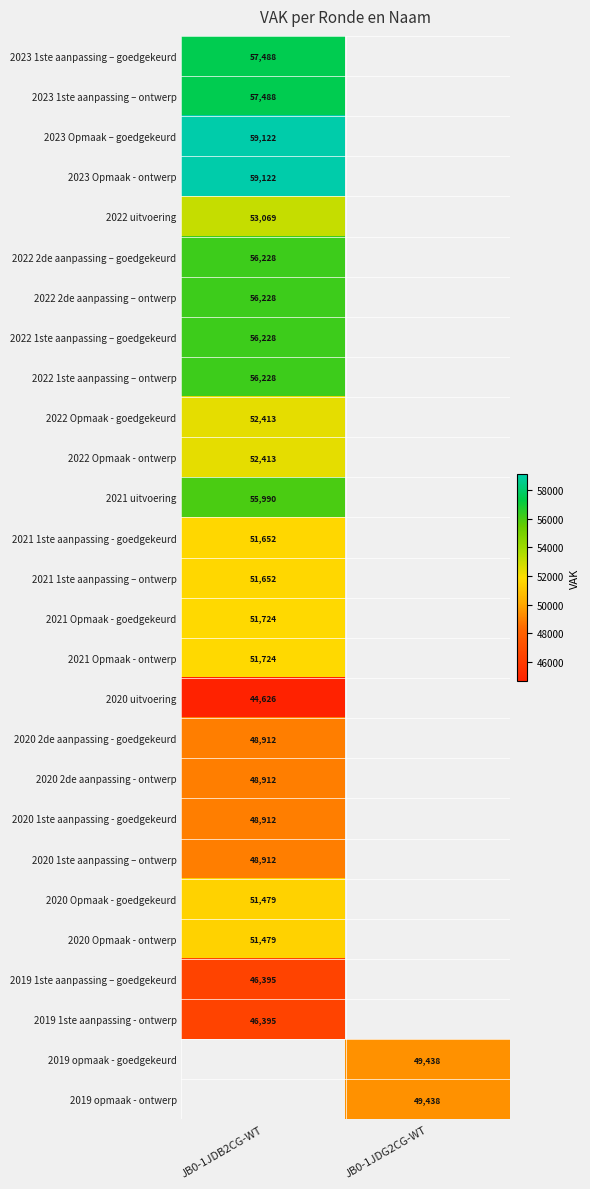

What is the maximum value shown in the chart?

59122.0